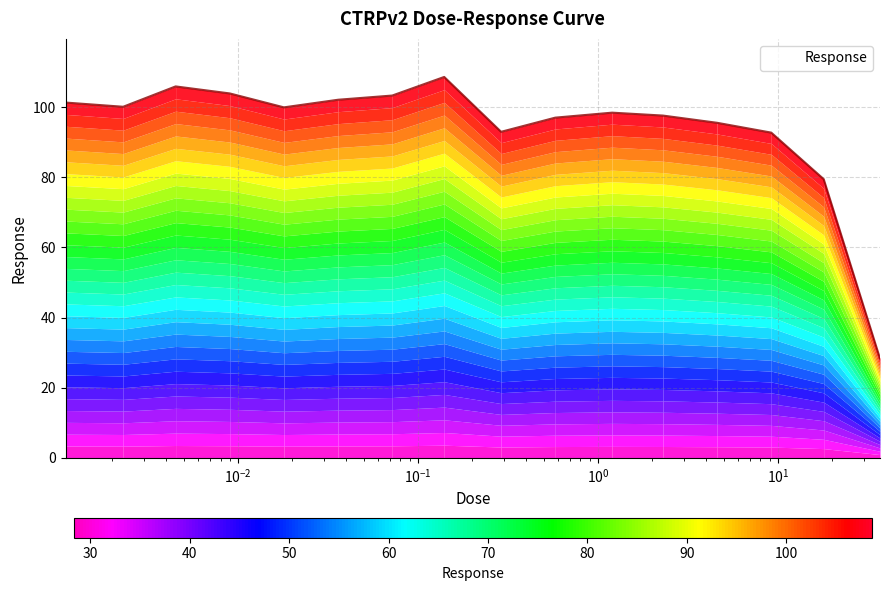

What is the smallest value displayed?

28.3